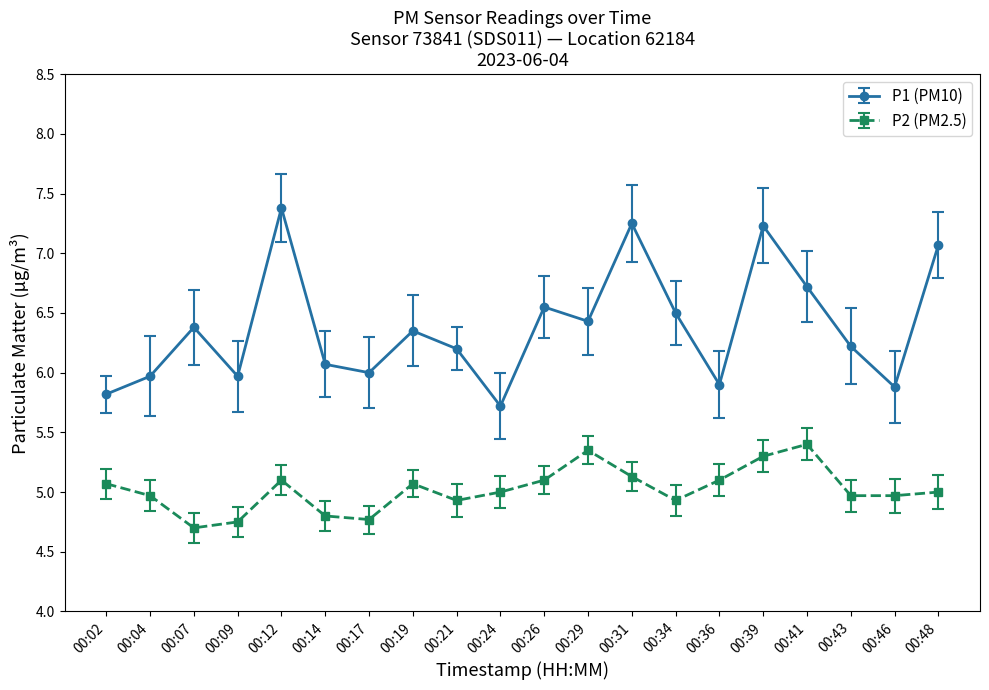

How many series are shown in this chart?

2